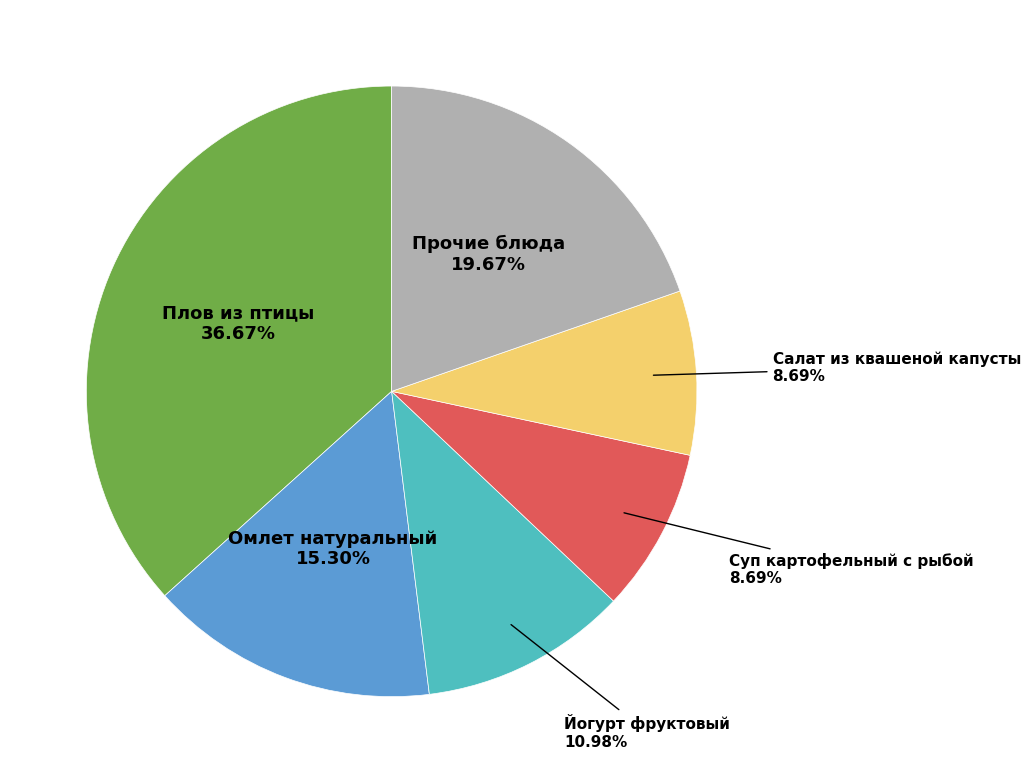

Is there any slice that represents more than half of the pie?

No